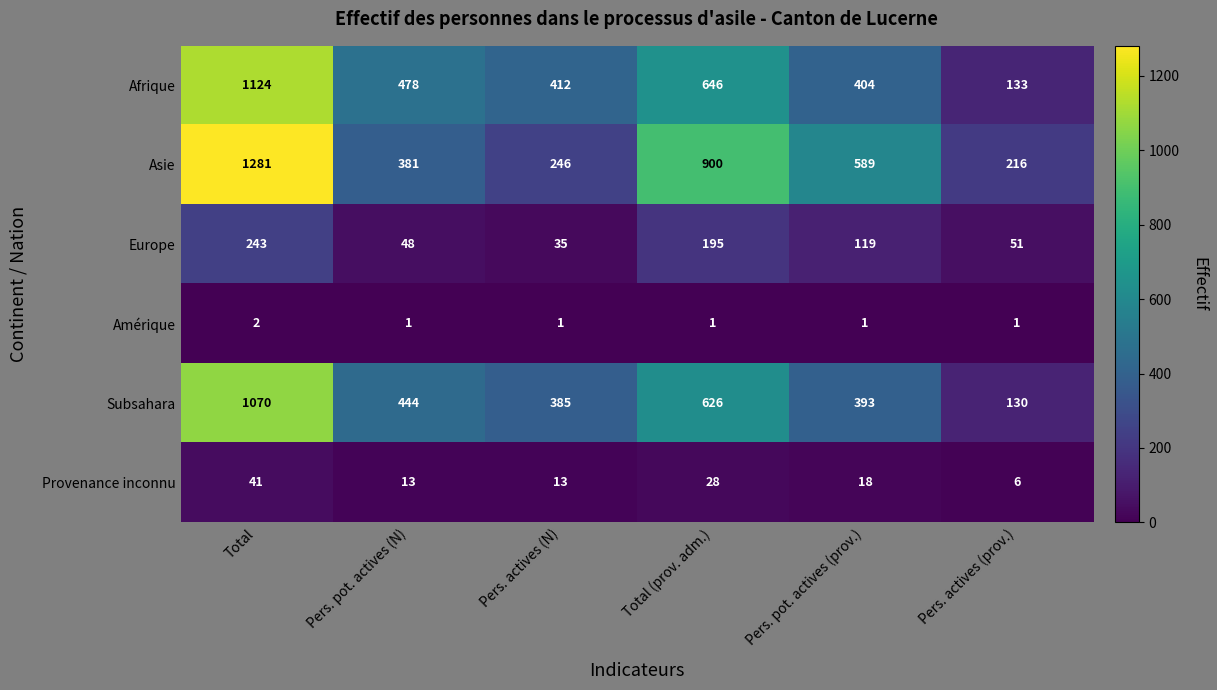

What is the spread (max minus min) of values at Total?

1279